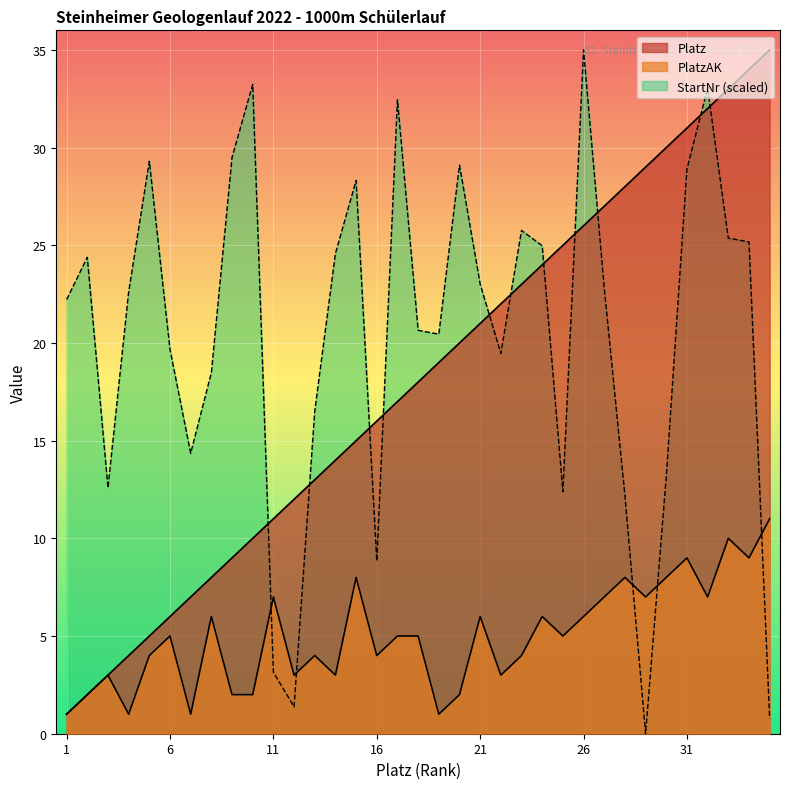

What is the difference between the maximum and minimum values in the PlatzAK series?

10.0